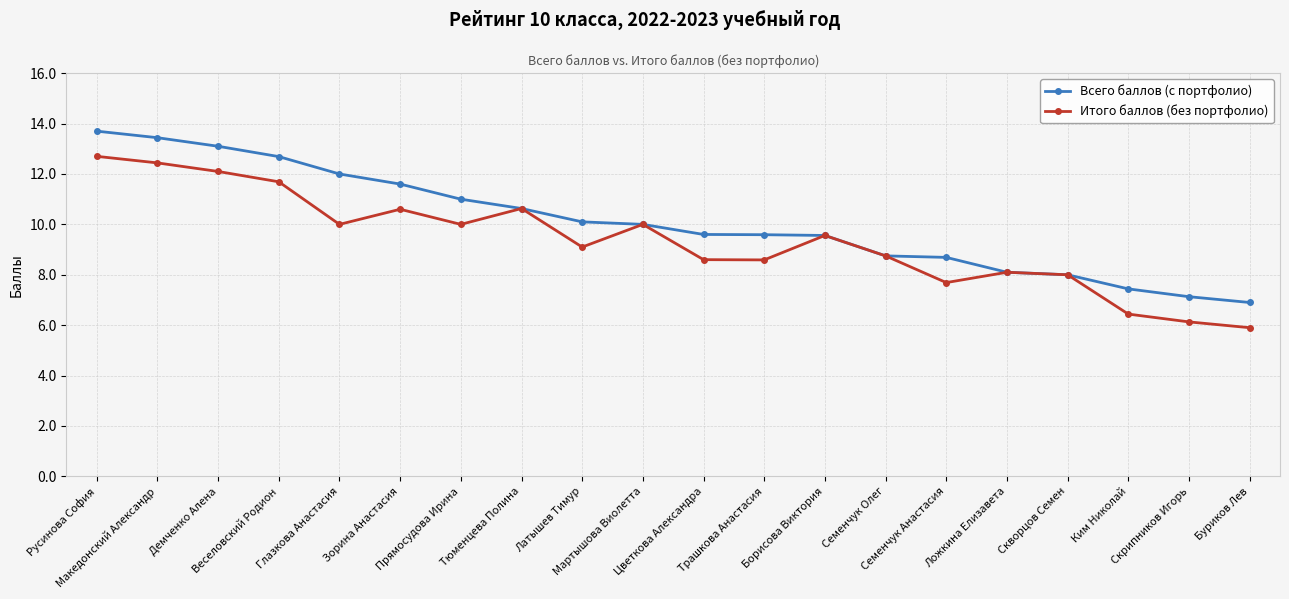

What position from the left is Русинова София?

1